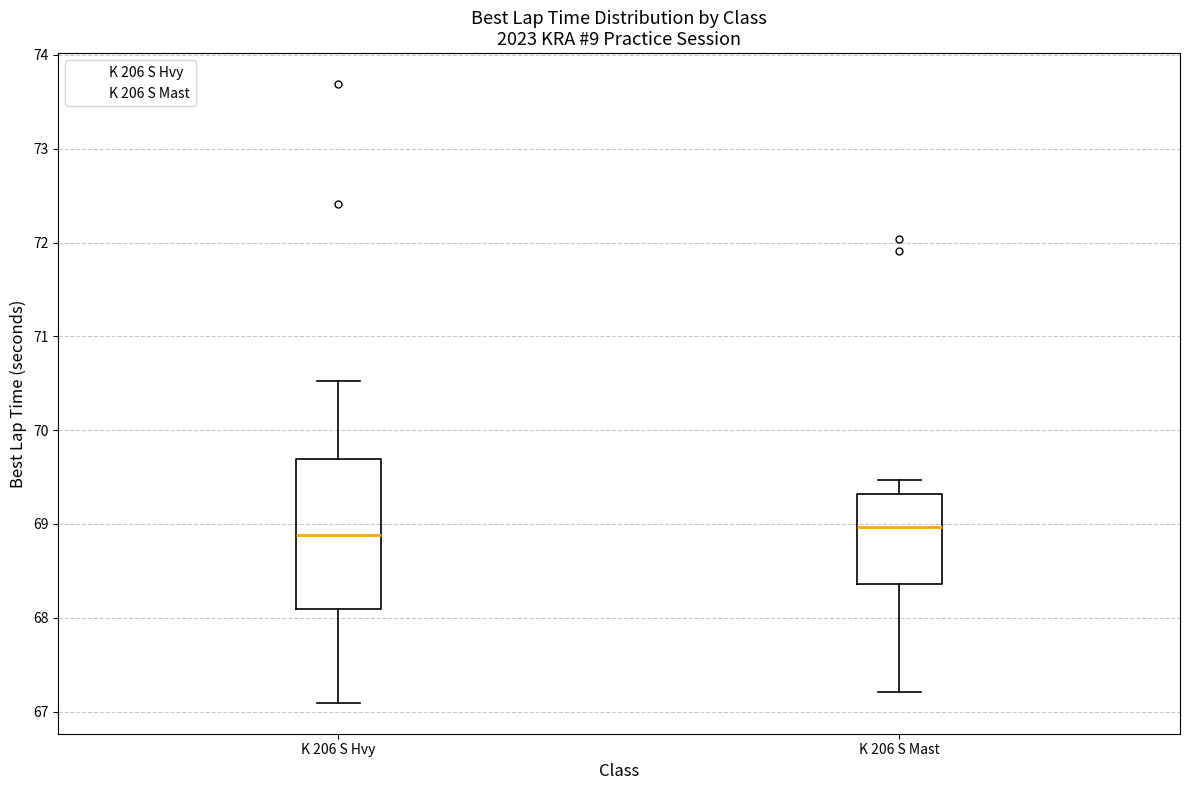

Reading left to right, transcribe this box plot: for each box, give where its median line is, the range the box spans, and where its two whiskers end, as read against the y-axis. The values are not printed on the chart, so give them approximately, as read against the axis.

K 206 S Hvy: median 68.9, box 68.1 to 69.7, whiskers 67.1 to 70.5
K 206 S Mast: median 69.0, box 68.4 to 69.3, whiskers 67.2 to 69.5